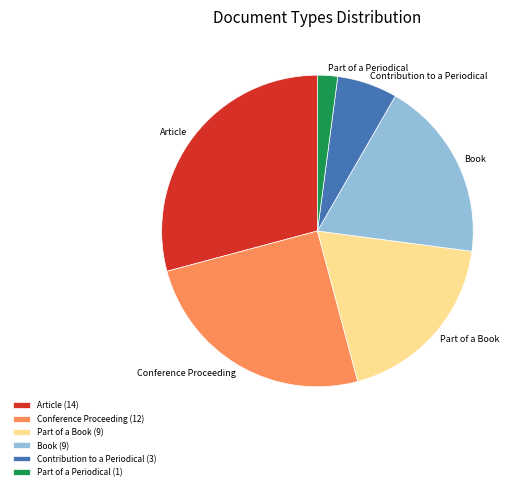

Which slice is the largest?

Article